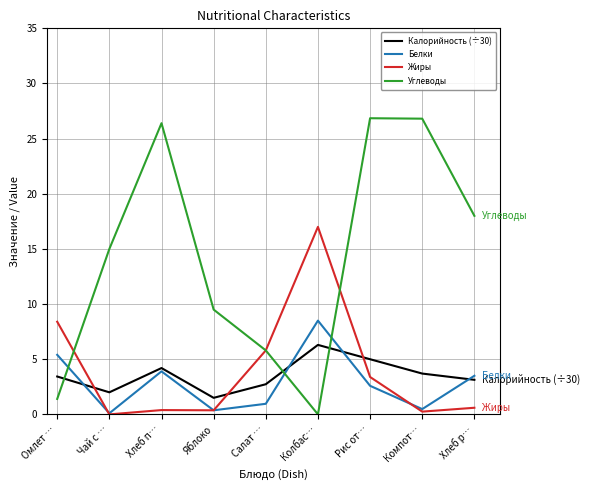

At which label does Калорийность (÷30) first exceed 3?

Омлет …